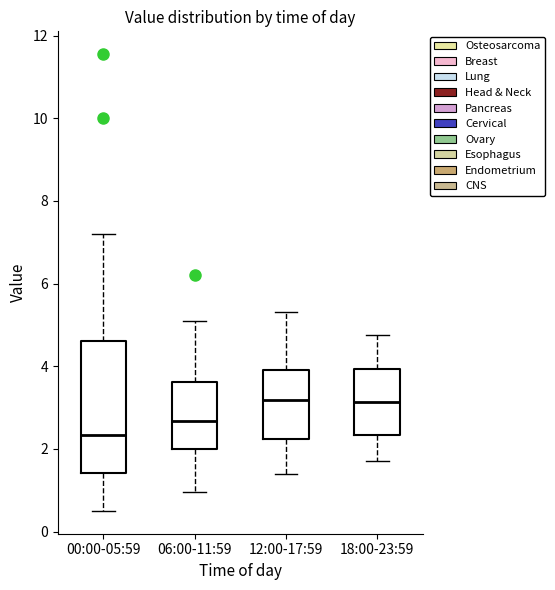

Which box's median line is the lowest?

00:00-05:59